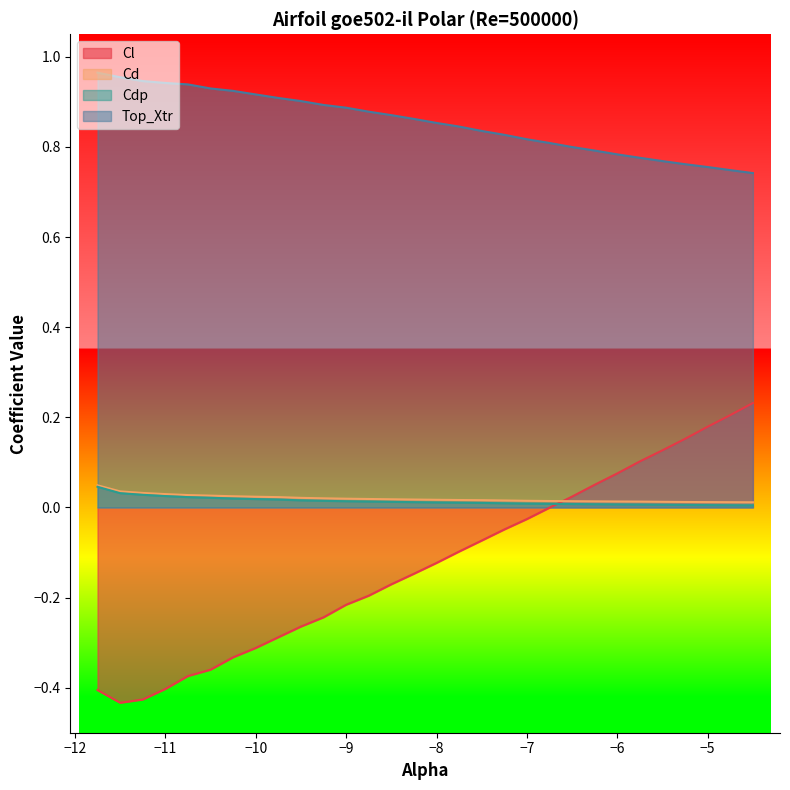

What is the greatest value displayed?

1.0